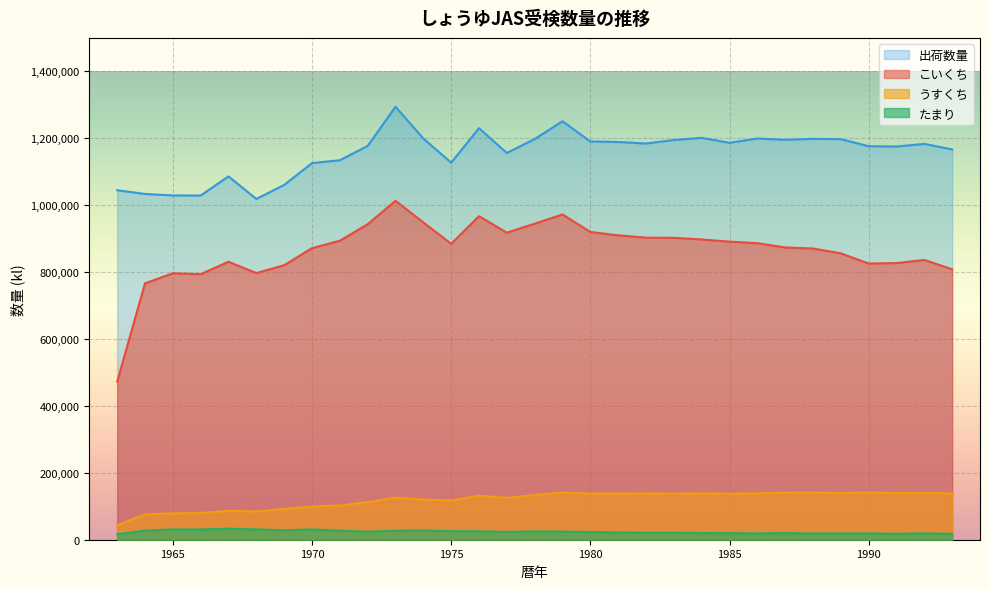

Between 1987 and 1973, which is larger?

1973